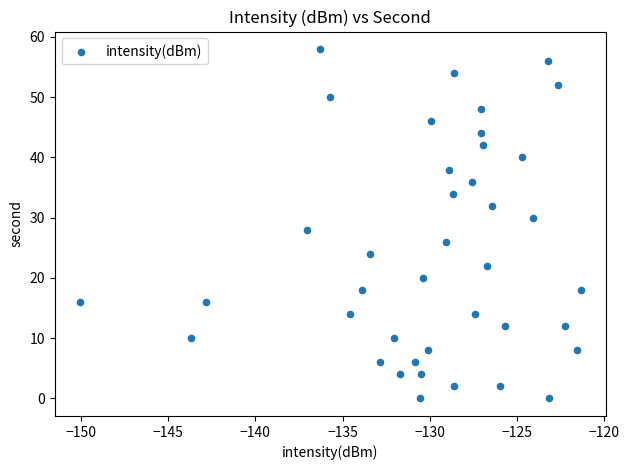

What is the range of Y values (max minus min)?

58